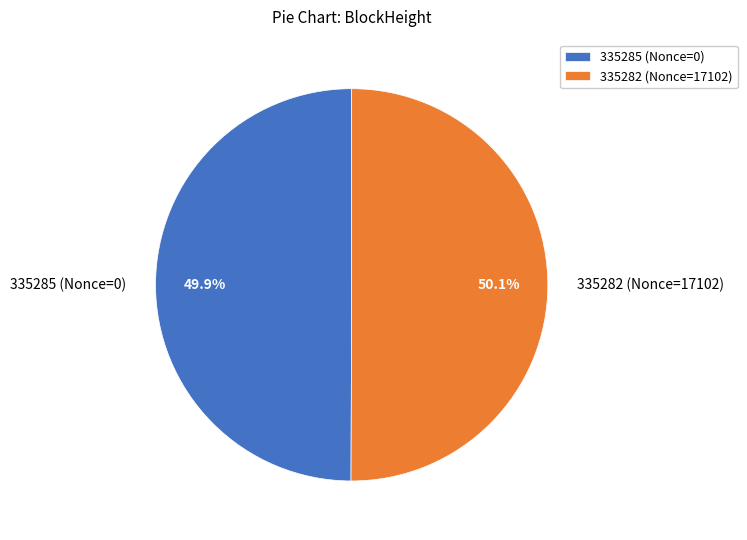

What is the ratio of the value at 335285 (Nonce=0) to the value at 335282 (Nonce=17102)?

1.0